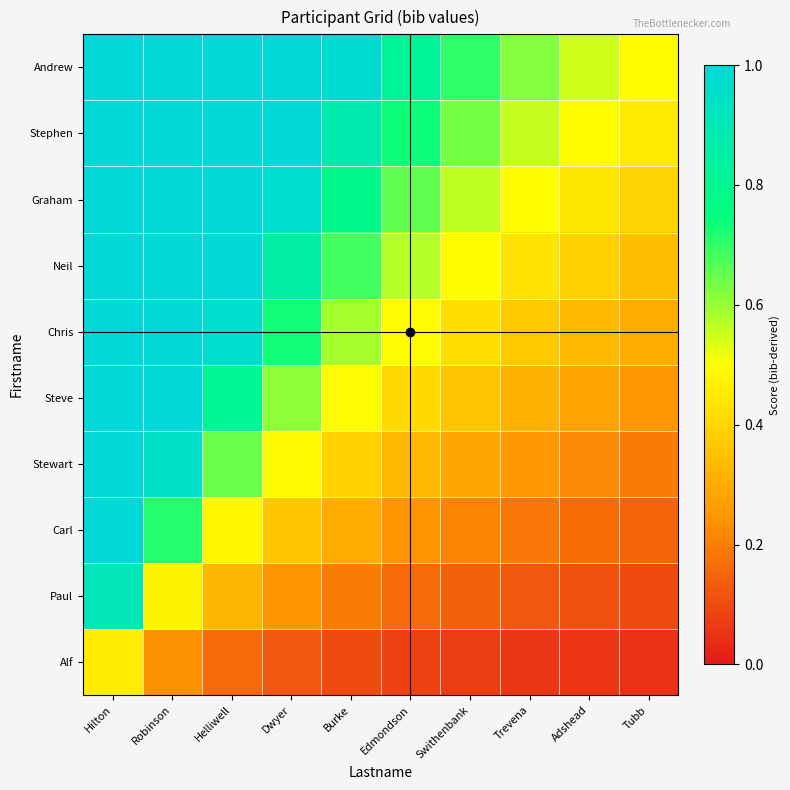

What is the total value across all series at Tubb?

2.7